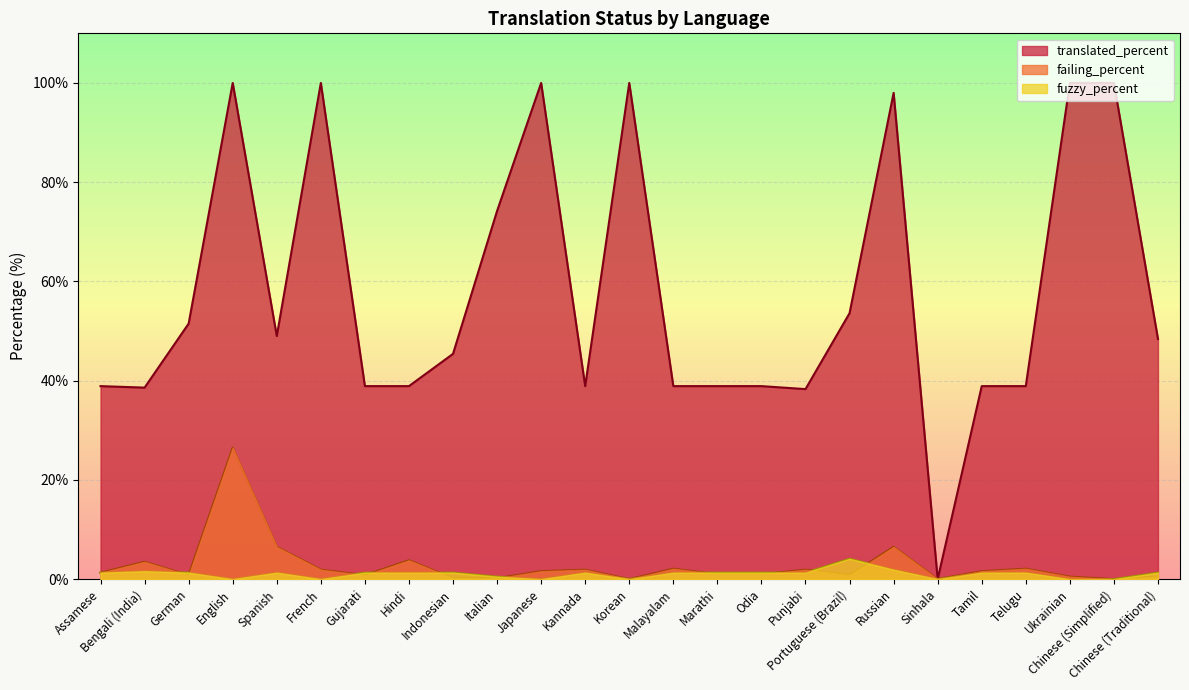

Where does the fuzzy_percent series first go above 1?

Assamese